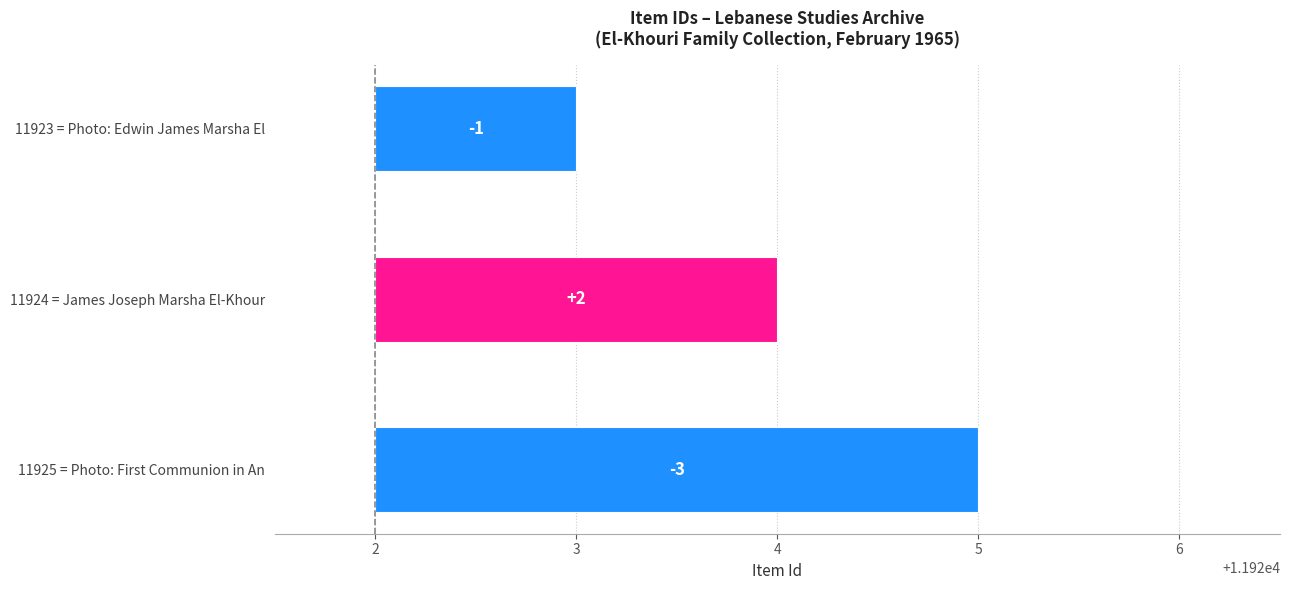

What is the sum of the values at James Joseph Marsha El-Khouri Edwin and Photo: First Communion in Andrews NC?

23849